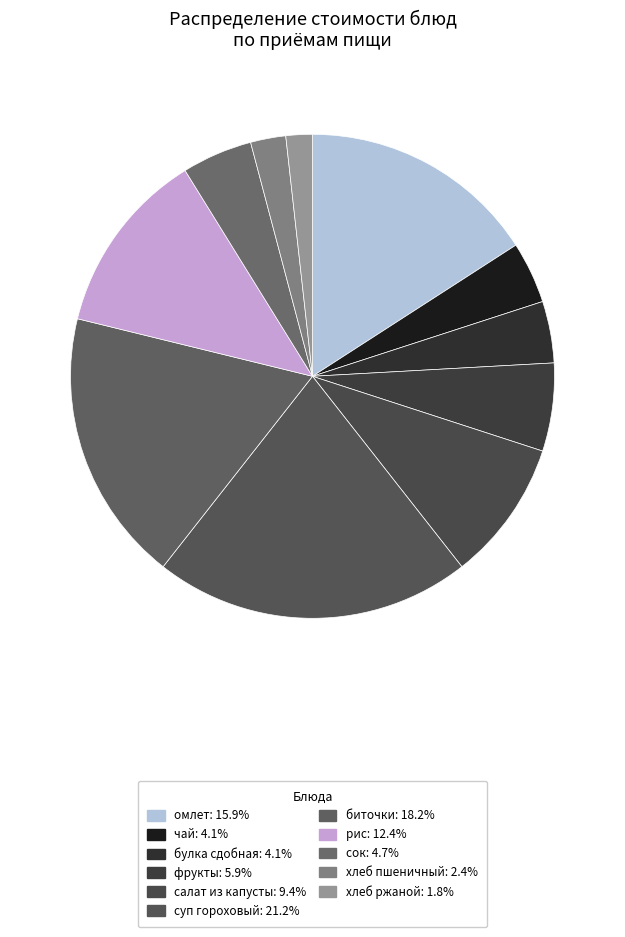

How many slices are in this pie chart?

11